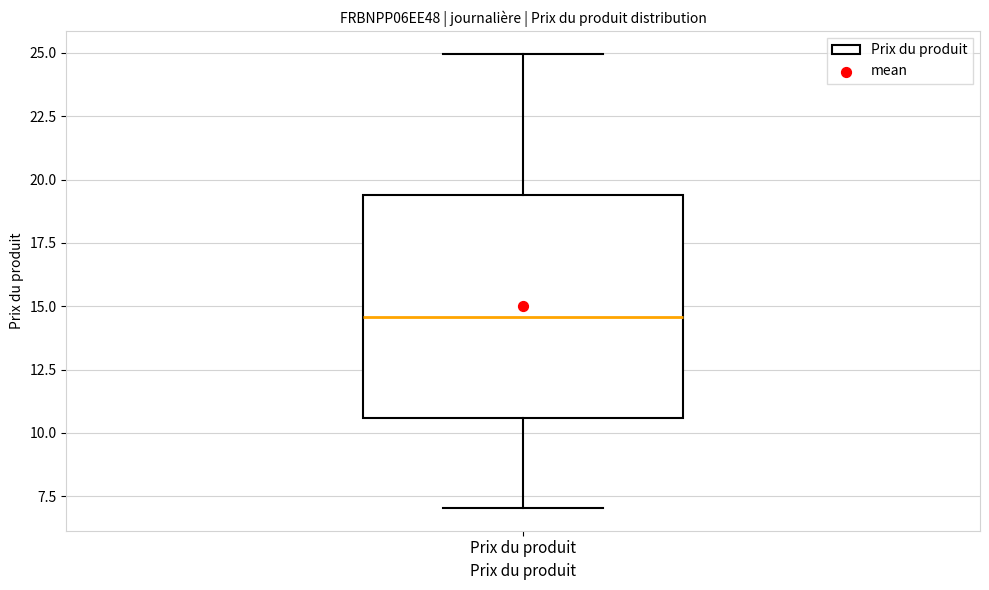

Where does the lower whisker of the box for Prix du produit end on the y-axis? The values are not printed on the chart, so give them approximately, as read against the axis.

7.0